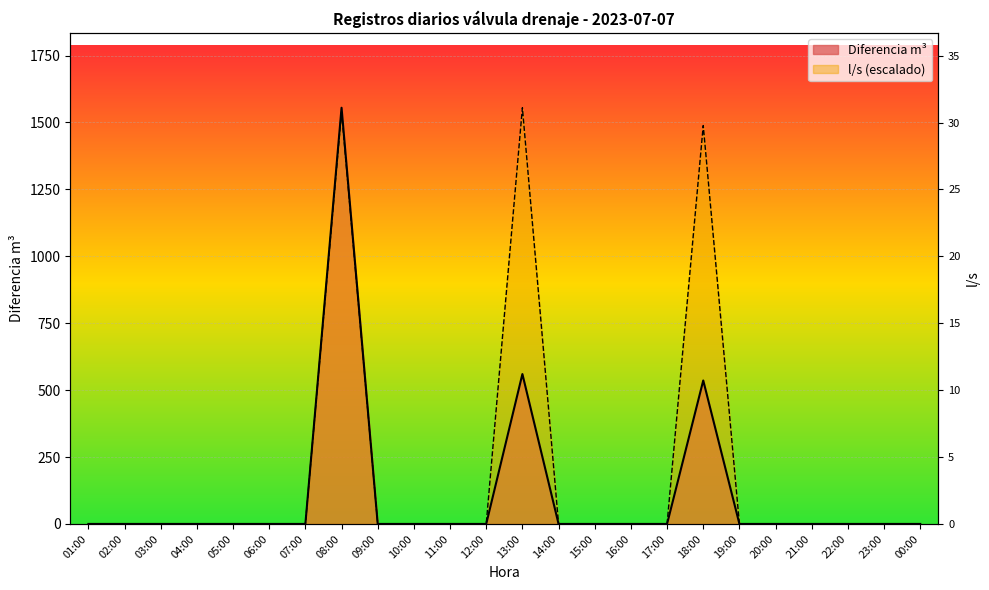

What is the greatest value displayed?

1555